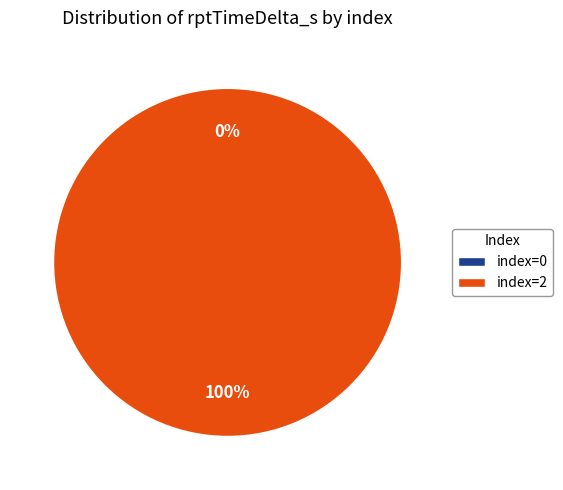

Between 2 and 0, which is larger?

2